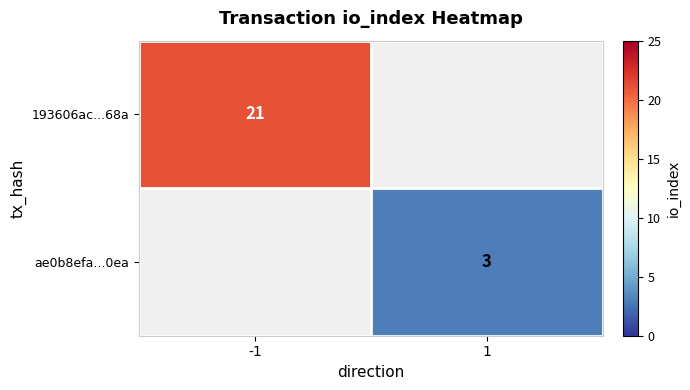

Is it true that 193606ac...68a equals 21 at -1?

True